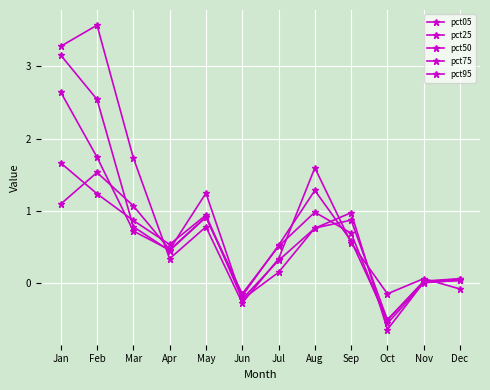

What is the difference between the highest and lowest values at Jun?

0.1